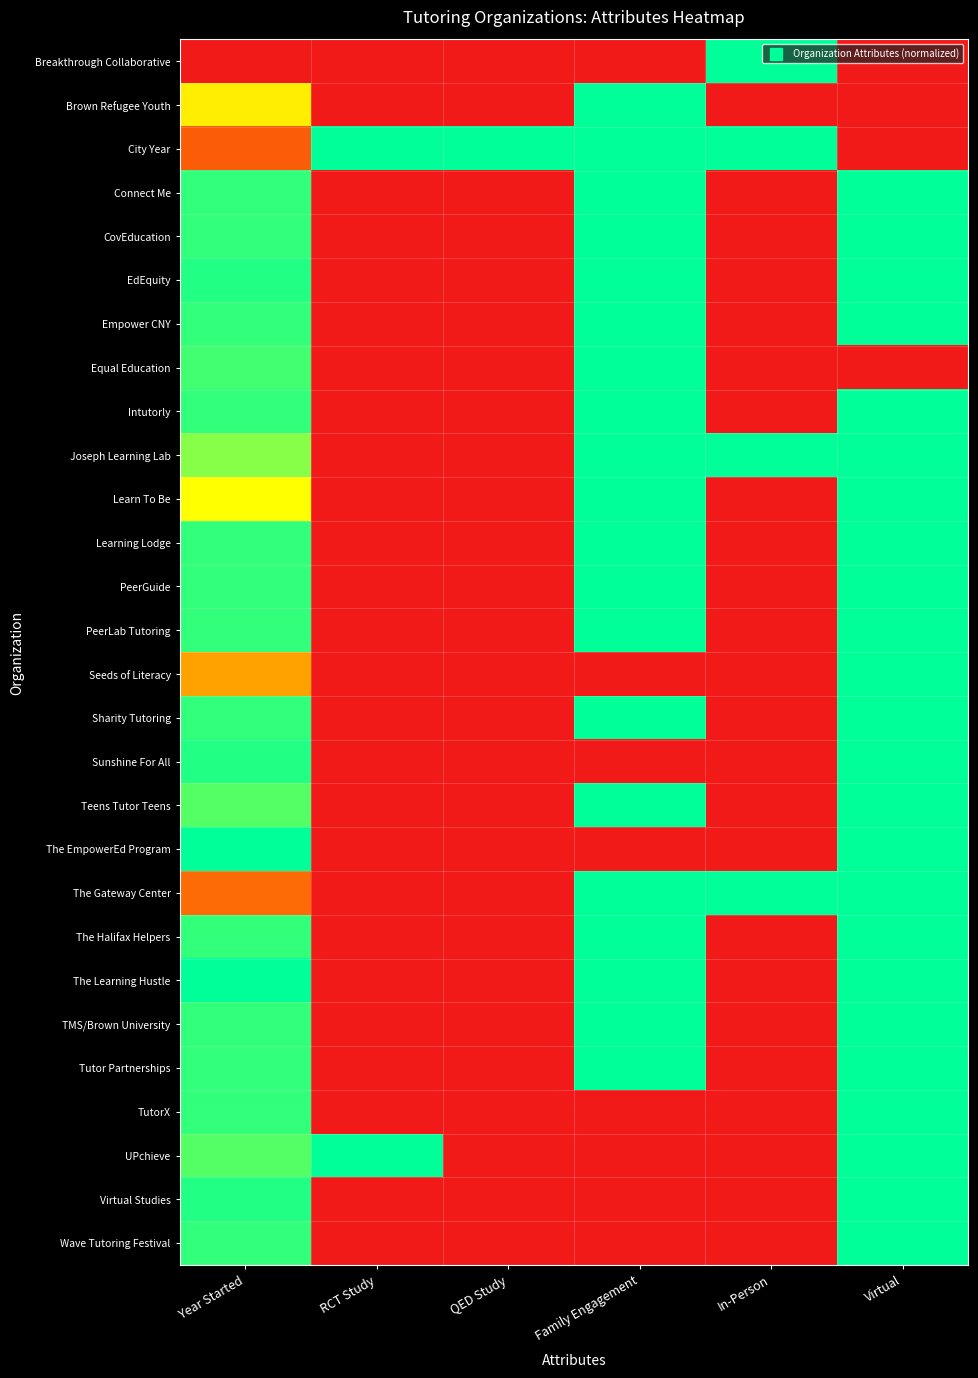

Reading right to left, list all the values displayed in this chart.

Breakthrough Collaborative: Virtual=0.0	In-Person=1.0	Family Engagement=0.0	QED Study=0.0	RCT Study=0.0	Year Started=0.0
Brown Refugee Youth: Virtual=0.0	In-Person=0.0	Family Engagement=1.0	QED Study=0.0	RCT Study=0.0	Year Started=0.6
City Year: Virtual=0.0	In-Person=1.0	Family Engagement=1.0	QED Study=1.0	RCT Study=1.0	Year Started=0.2
Connect Me: Virtual=1.0	In-Person=0.0	Family Engagement=1.0	QED Study=0.0	RCT Study=0.0	Year Started=0.9
CovEducation: Virtual=1.0	In-Person=0.0	Family Engagement=1.0	QED Study=0.0	RCT Study=0.0	Year Started=0.9
EdEquity: Virtual=1.0	In-Person=0.0	Family Engagement=1.0	QED Study=0.0	RCT Study=0.0	Year Started=1.0
Empower CNY: Virtual=1.0	In-Person=0.0	Family Engagement=1.0	QED Study=0.0	RCT Study=0.0	Year Started=0.9
Equal Education: Virtual=0.0	In-Person=0.0	Family Engagement=1.0	QED Study=0.0	RCT Study=0.0	Year Started=0.9
Intutorly: Virtual=1.0	In-Person=0.0	Family Engagement=1.0	QED Study=0.0	RCT Study=0.0	Year Started=0.9
Joseph Learning Lab: Virtual=1.0	In-Person=1.0	Family Engagement=1.0	QED Study=0.0	RCT Study=0.0	Year Started=0.8
Learn To Be: Virtual=1.0	In-Person=0.0	Family Engagement=1.0	QED Study=0.0	RCT Study=0.0	Year Started=0.7
Learning Lodge: Virtual=1.0	In-Person=0.0	Family Engagement=1.0	QED Study=0.0	RCT Study=0.0	Year Started=0.9
PeerGuide: Virtual=1.0	In-Person=0.0	Family Engagement=1.0	QED Study=0.0	RCT Study=0.0	Year Started=0.9
PeerLab Tutoring: Virtual=1.0	In-Person=0.0	Family Engagement=1.0	QED Study=0.0	RCT Study=0.0	Year Started=0.9
Seeds of Literacy: Virtual=1.0	In-Person=0.0	Family Engagement=0.0	QED Study=0.0	RCT Study=0.0	Year Started=0.4
Sharity Tutoring: Virtual=1.0	In-Person=0.0	Family Engagement=1.0	QED Study=0.0	RCT Study=0.0	Year Started=0.9
Sunshine For All: Virtual=1.0	In-Person=0.0	Family Engagement=0.0	QED Study=0.0	RCT Study=0.0	Year Started=1.0
Teens Tutor Teens: Virtual=1.0	In-Person=0.0	Family Engagement=1.0	QED Study=0.0	RCT Study=0.0	Year Started=0.9
The EmpowerEd Program: Virtual=1.0	In-Person=0.0	Family Engagement=0.0	QED Study=0.0	RCT Study=0.0	Year Started=1.0
The Gateway Center: Virtual=1.0	In-Person=1.0	Family Engagement=1.0	QED Study=0.0	RCT Study=0.0	Year Started=0.3
The Halifax Helpers: Virtual=1.0	In-Person=0.0	Family Engagement=1.0	QED Study=0.0	RCT Study=0.0	Year Started=0.9
The Learning Hustle: Virtual=1.0	In-Person=0.0	Family Engagement=1.0	QED Study=0.0	RCT Study=0.0	Year Started=1.0
TMS/Brown University: Virtual=1.0	In-Person=0.0	Family Engagement=1.0	QED Study=0.0	RCT Study=0.0	Year Started=0.9
Tutor Partnerships: Virtual=1.0	In-Person=0.0	Family Engagement=1.0	QED Study=0.0	RCT Study=0.0	Year Started=0.9
TutorX: Virtual=1.0	In-Person=0.0	Family Engagement=0.0	QED Study=0.0	RCT Study=0.0	Year Started=0.9
UPchieve: Virtual=1.0	In-Person=0.0	Family Engagement=0.0	QED Study=0.0	RCT Study=1.0	Year Started=0.9
Virtual Studies: Virtual=1.0	In-Person=0.0	Family Engagement=0.0	QED Study=0.0	RCT Study=0.0	Year Started=1.0
Wave Tutoring Festival: Virtual=1.0	In-Person=0.0	Family Engagement=0.0	QED Study=0.0	RCT Study=0.0	Year Started=0.9